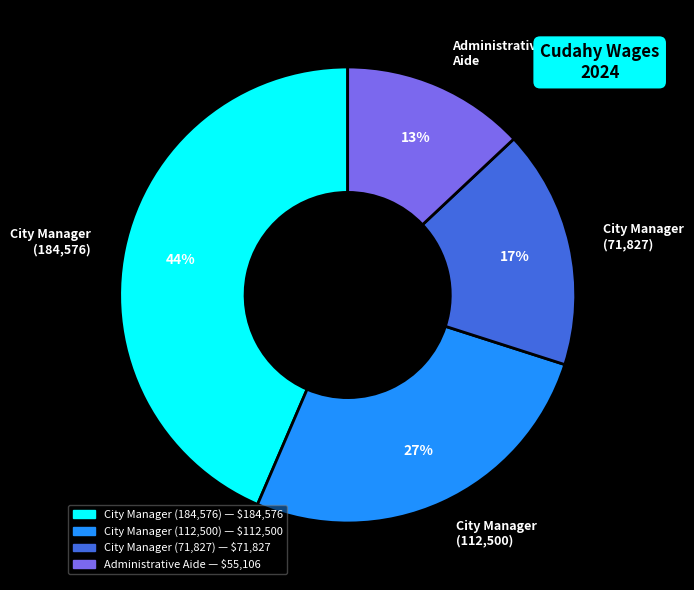

How many slices are in this pie chart?

4